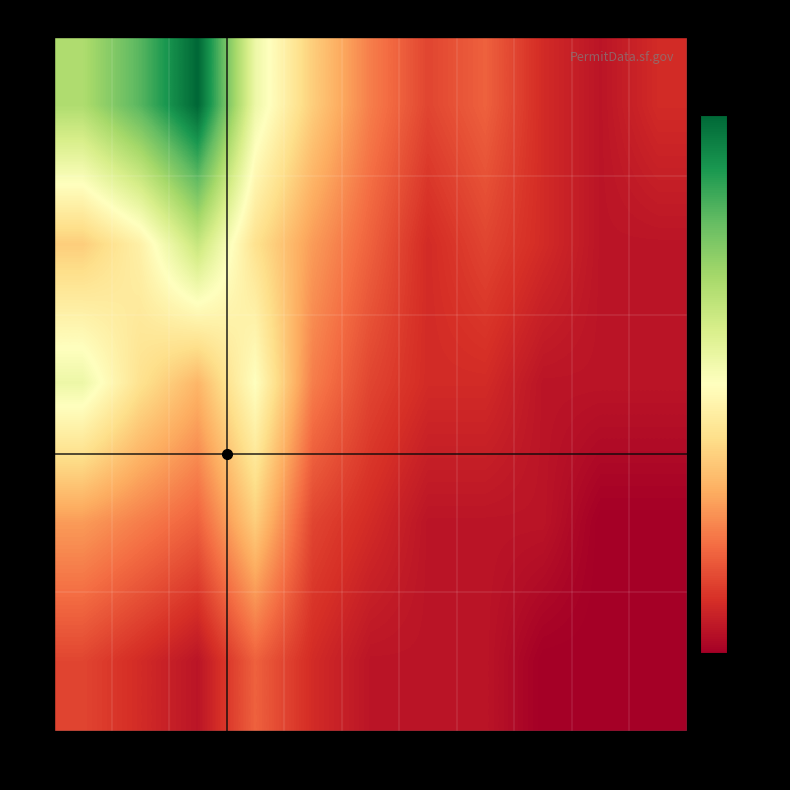

Reading right to left, extract all data points from this chart.

C: 48=2	35=1	28=2	22=4	16=3	10=5	6=8	3=12	2=22	1=18	0=15
R: 48=1	35=1	28=2	22=3	16=2	10=4	6=6	3=9	2=14	1=10	0=8
A: 48=1	35=1	28=1	22=2	16=2	10=3	6=5	3=11	2=7	1=9	0=12
B: 48=0	35=0	28=1	22=1	16=1	10=2	6=3	3=8	2=4	1=5	0=6
E: 48=0	35=0	28=0	22=1	16=1	10=1	6=2	3=4	2=1	1=2	0=3